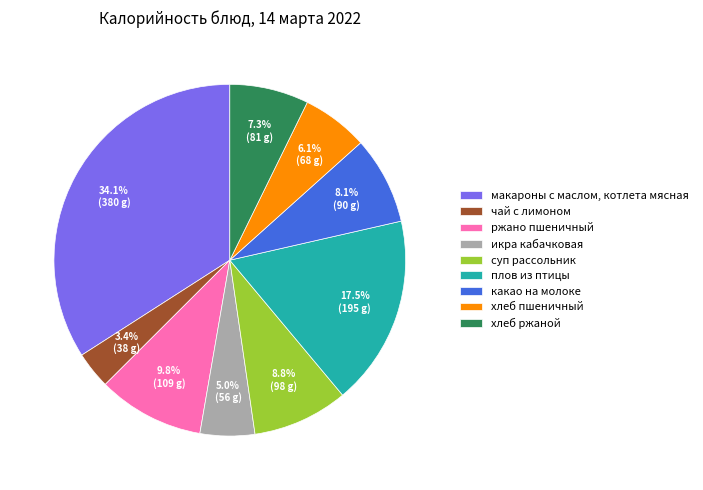

To the nearest percent, what is the average slice percentage?

11%